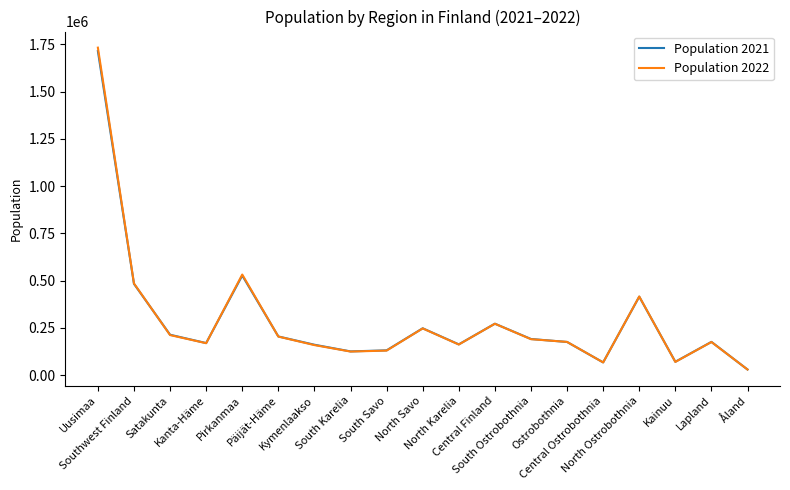

Which series has the widest spread of values?

Population 2022